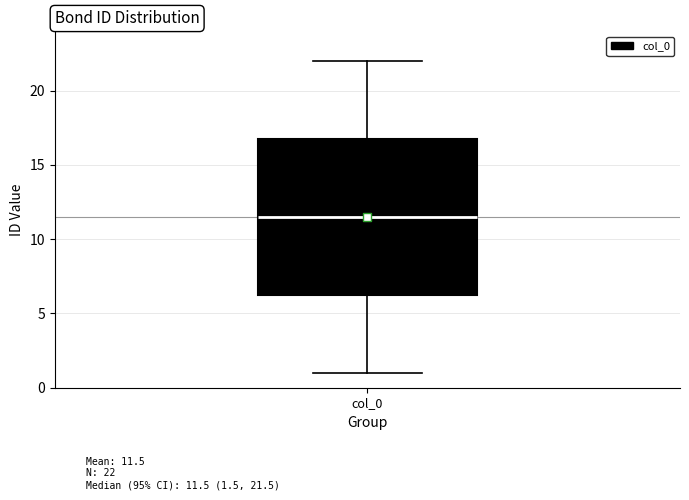

Transcribe this box plot: give where the median line is, the range the box spans, and where the two whiskers end, as read against the y-axis. The values are not printed on the chart, so give them approximately, as read against the axis.

median 11.5, box 6.5 to 17.0, whiskers 1.0 to 22.0